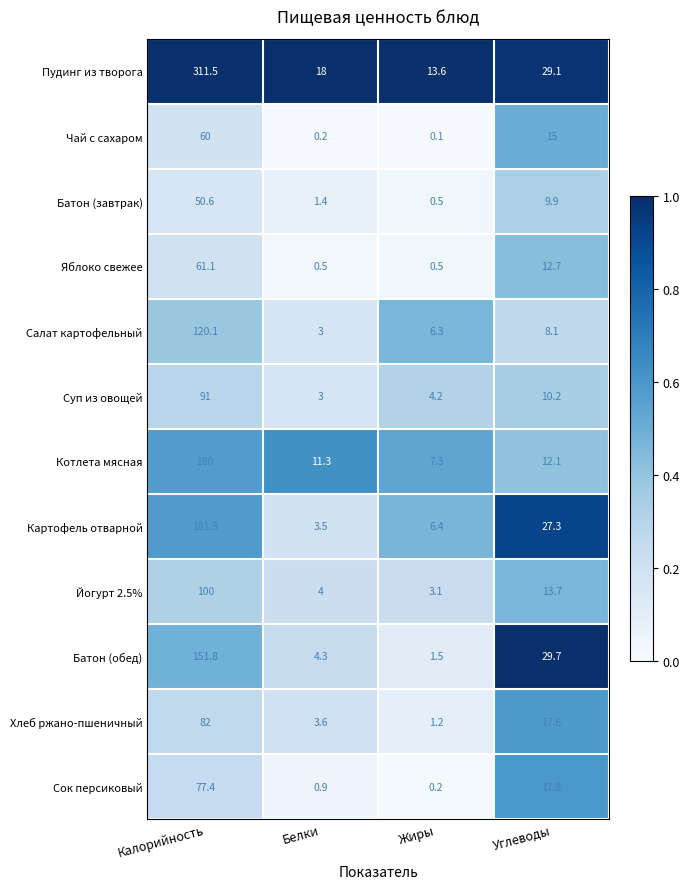

Which series changed the most between Жиры and Углеводы?

Батон (обед)